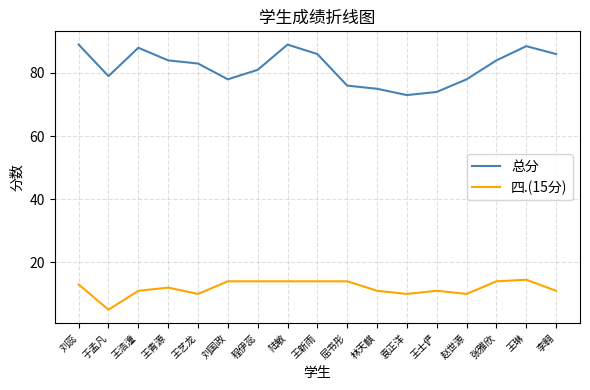

Is the value of 总分 at 王琳 greater than the value of 四.(15分) at 袁正洋?

Yes